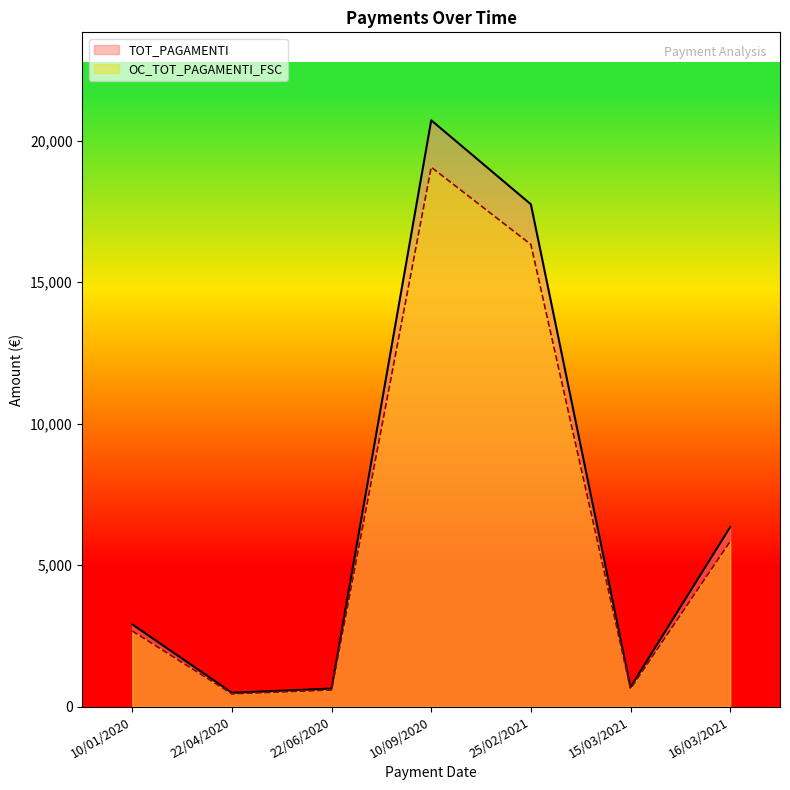

Reading left to right, extract all data points from this chart.

TOT_PAGAMENTI: 2904.4	488.0	637.8	20718.9	17749.9	685.1	6342.7
OC_TOT_PAGAMENTI_FSC: 2672.1	449.0	586.7	19061.4	16329.9	630.3	5835.3